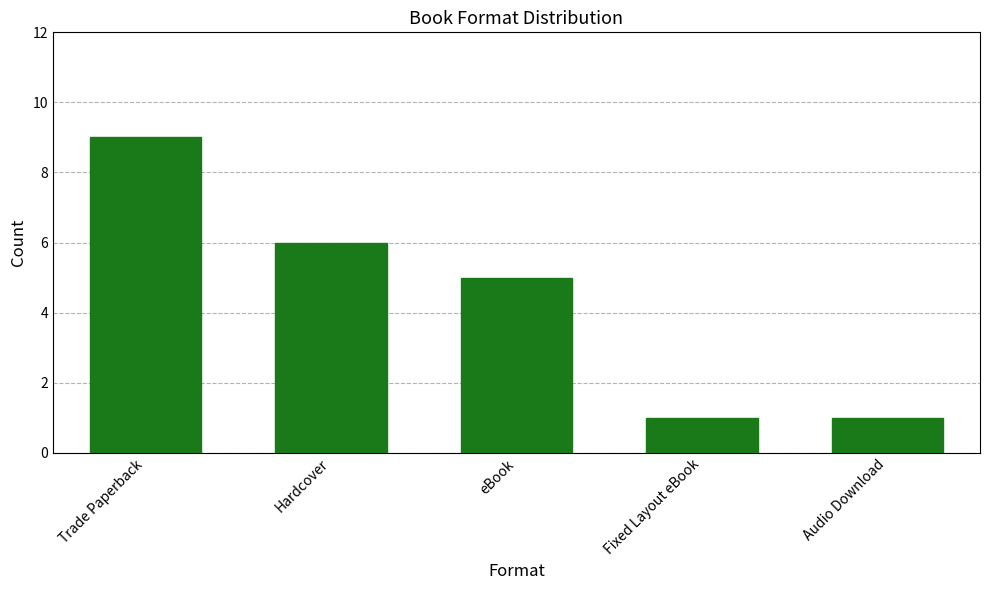

What is the sum of the values at Hardcover and Fixed Layout eBook?

7